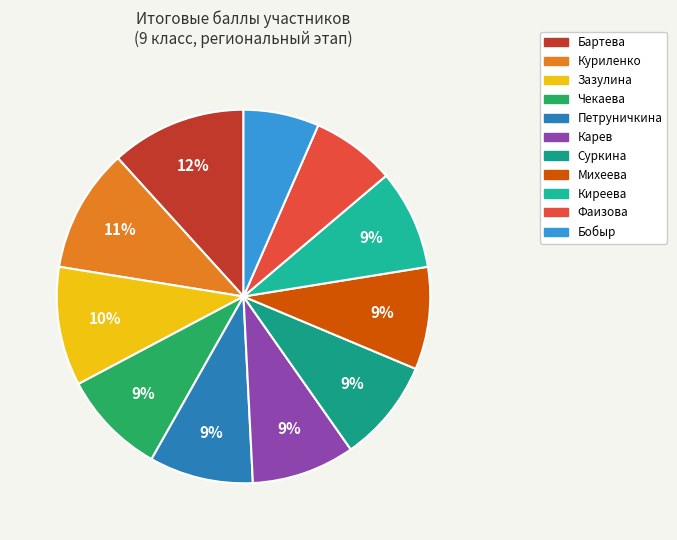

What is the ratio of the value at Карев to the value at Бартева?

0.8